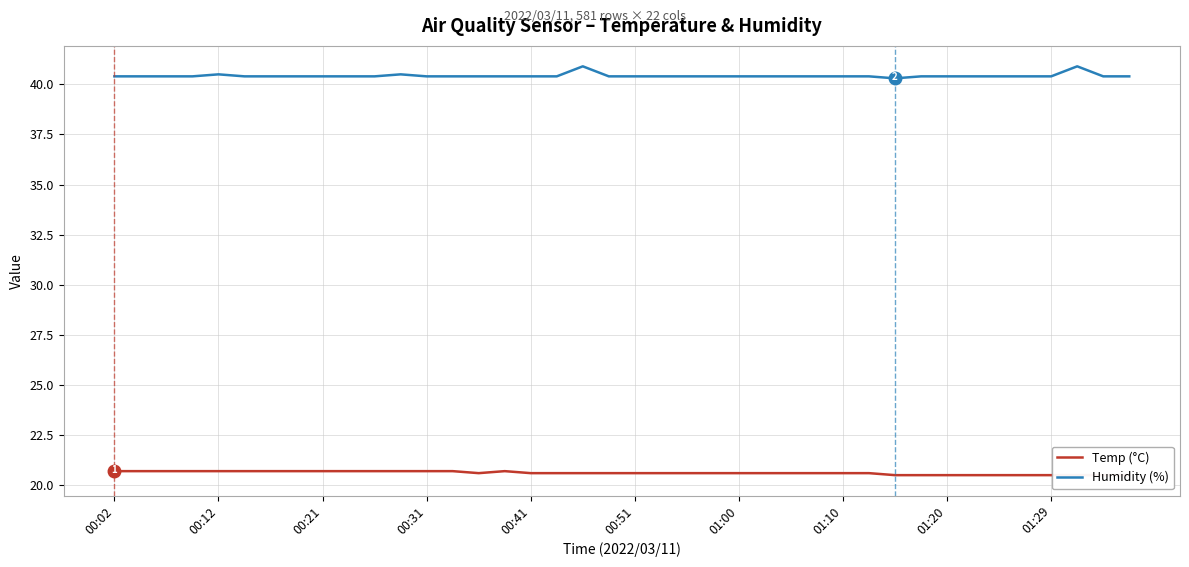

How many Humidity (%) values are between 40 and 41?

40